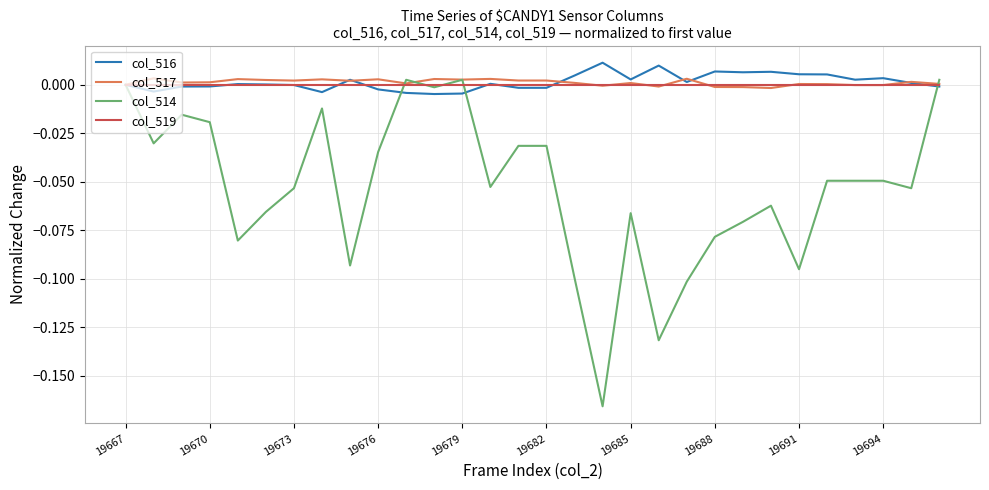

Which series has the widest spread of values?

col_514